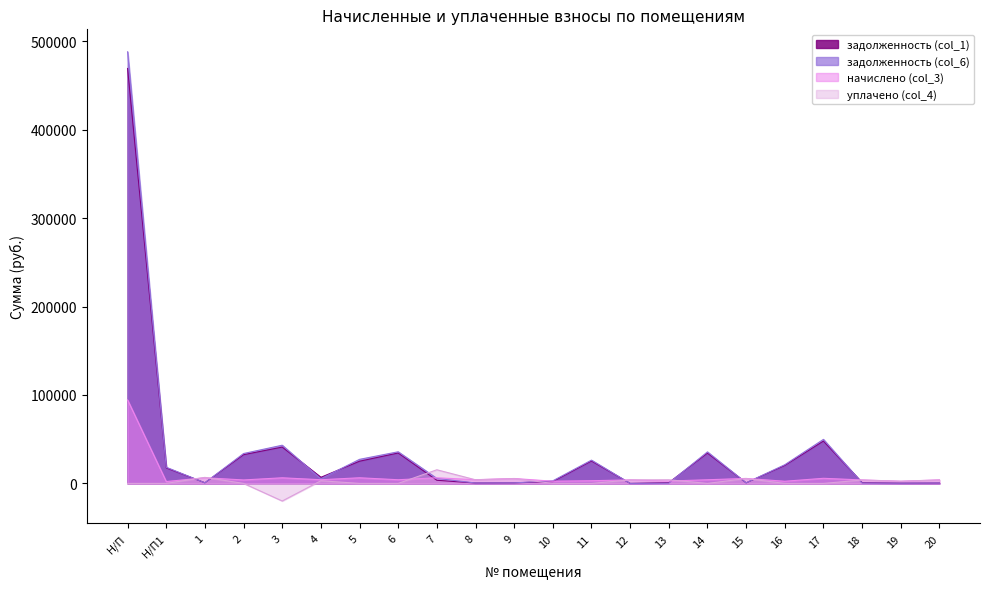

Reading right to left, list all the values displayed in this chart.

задолженность (col_1): 444.0	275.6	868.8	47869.7	20293.9	625.6	34261.0	889.0	0.0	25307.8	2110.6	618.4	465.7	3532.0	34380.2	25079.2	6895.1	41063.9	32470.3	708.8	17548.3	469147.7
задолженность (col_6): 444.0	275.2	434.4	49794.5	21109.9	625.6	35638.6	282.9	0.0	26325.4	2941.0	618.4	465.5	5651.2	35762.6	27203.2	5279.9	43180.7	33775.9	708.8	18253.9	488011.7
начислено (col_3): 3996.0	2476.8	3909.6	5774.4	2448.0	5630.4	4132.8	2685.6	3967.2	3052.8	2491.2	5565.6	4190.4	6357.6	4147.2	6372.0	4154.4	6350.4	3916.8	6379.2	2116.8	94409.8
уплачено (col_4): 3912.0	2425.0	3828.2	0.0	0.0	5513.1	0.0	4099.8	3968.0	0.0	0.0	5450.1	4103.0	15422.7	0.0	0.0	3000.0	-19900.0	0.0	6822.2	0.0	0.0